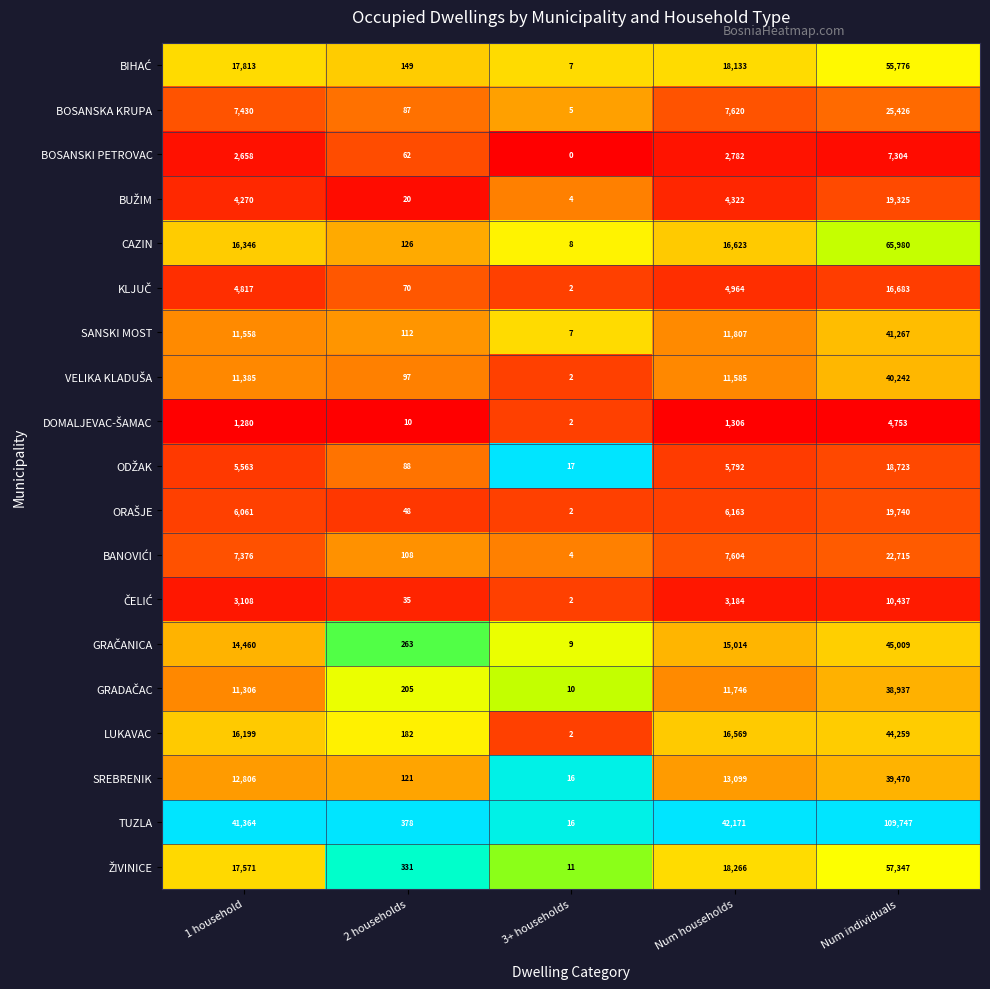

How many categories are shown in the chart?

5